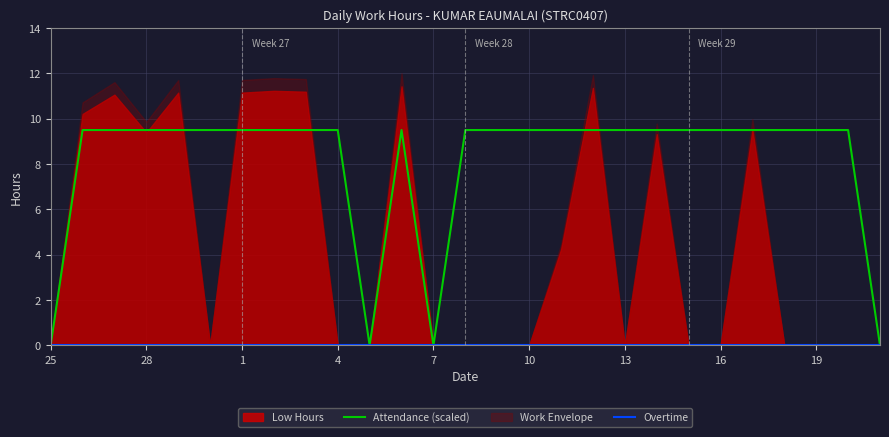

True or false: Attendance (scaled) and Overtime intersect in this chart.

False